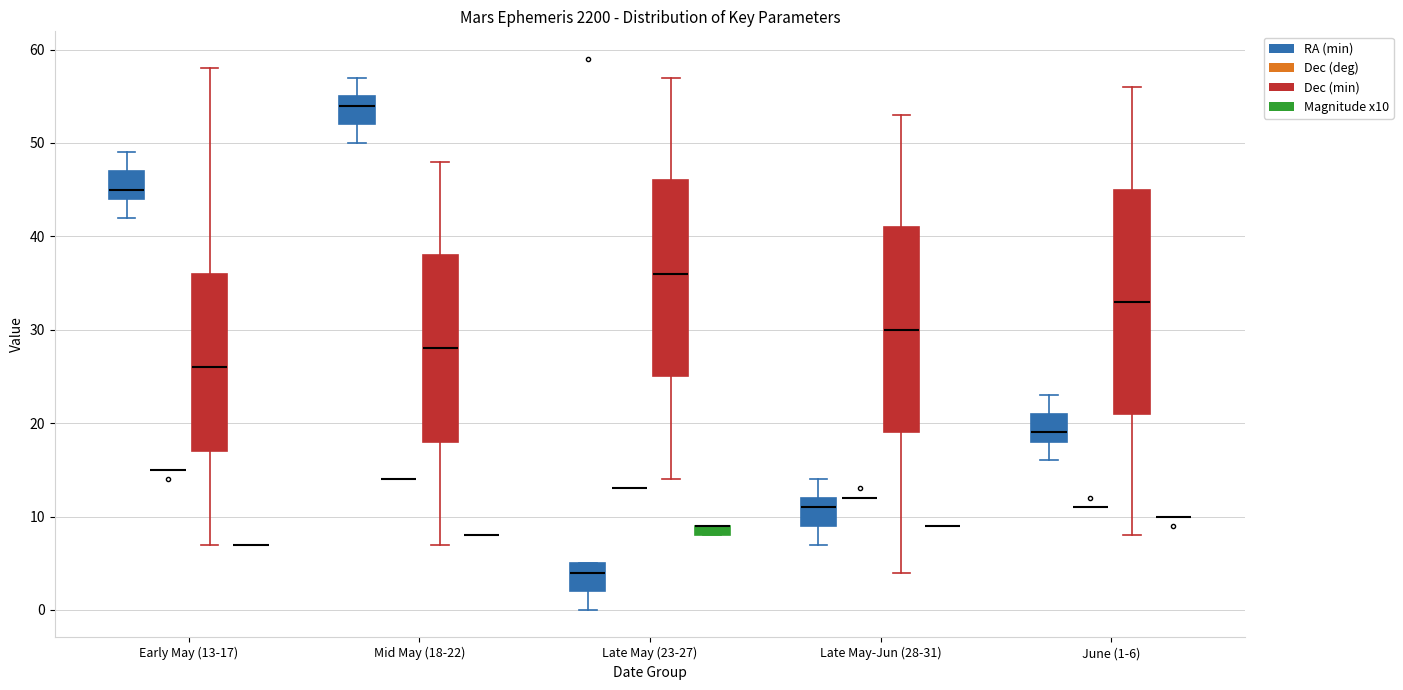

Where does the lower whisker of the box for Late May-Jun (28-31) (Dec (min)) end on the y-axis? The values are not printed on the chart, so give them approximately, as read against the axis.

4